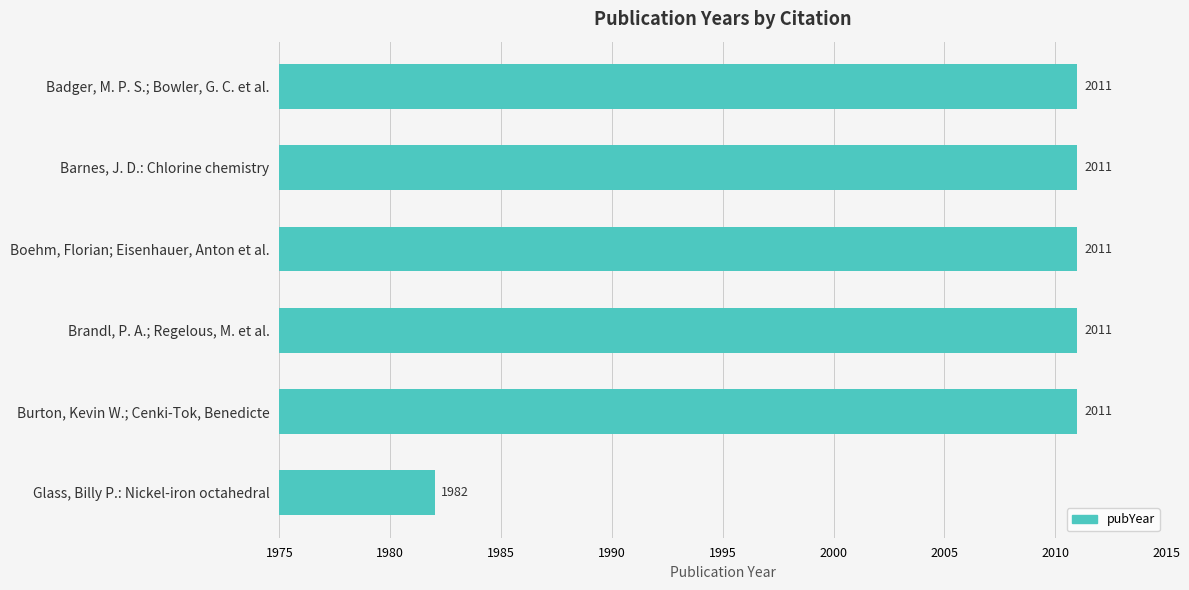

Read the value at Badger, M. P. S.; Bowler, G. C. et al..

2011